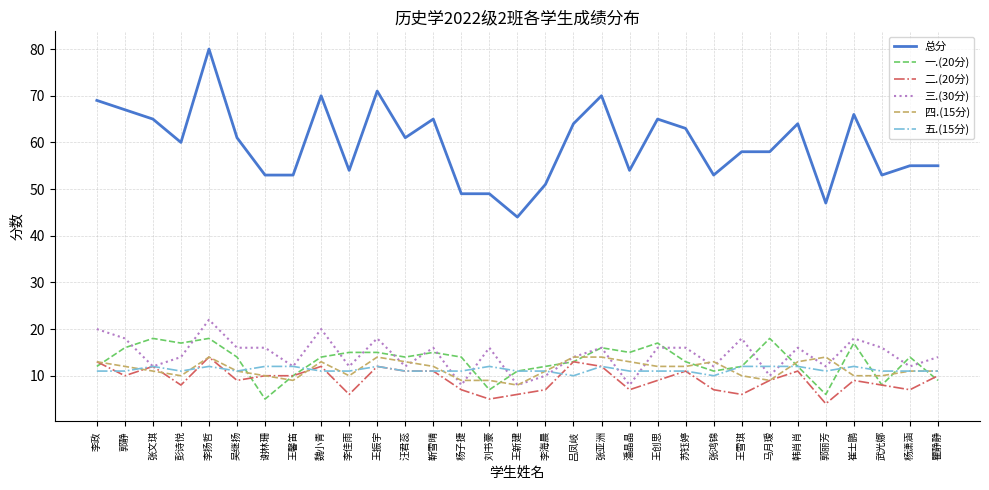

Which category has the highest value in the 二.(20分) series?

李扬哲